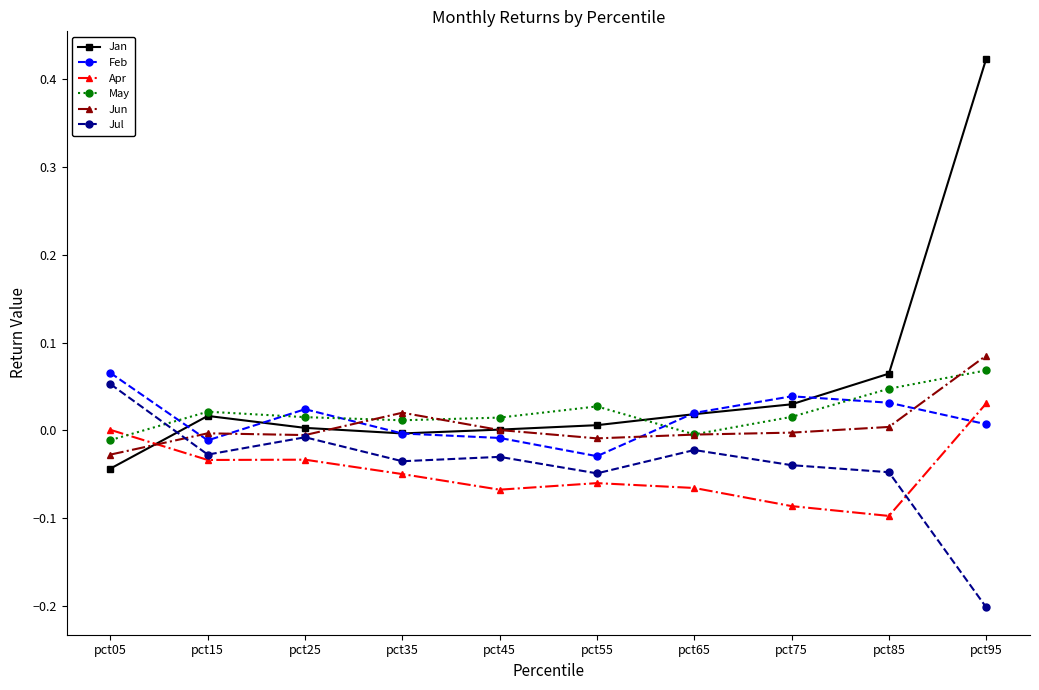

Which series has the largest total across all categories?

Jan